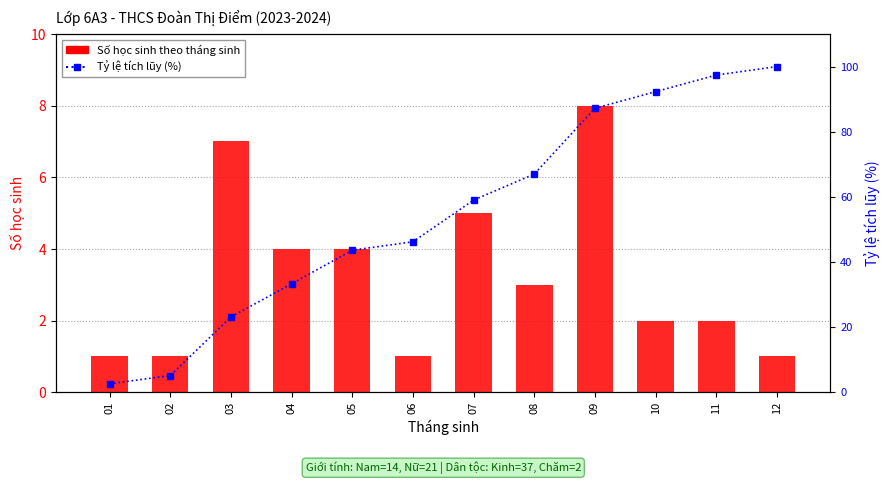

Reading left to right, list all the values displayed in this chart.

Số học sinh theo tháng sinh: 1.0	1.0	7.0	4.0	4.0	1.0	5.0	3.0	8.0	2.0	2.0	1.0
Tỷ lệ tích lũy (%): 2.6	5.1	23.1	33.3	43.6	46.2	59.0	67.0	87.2	92.3	97.4	100.0